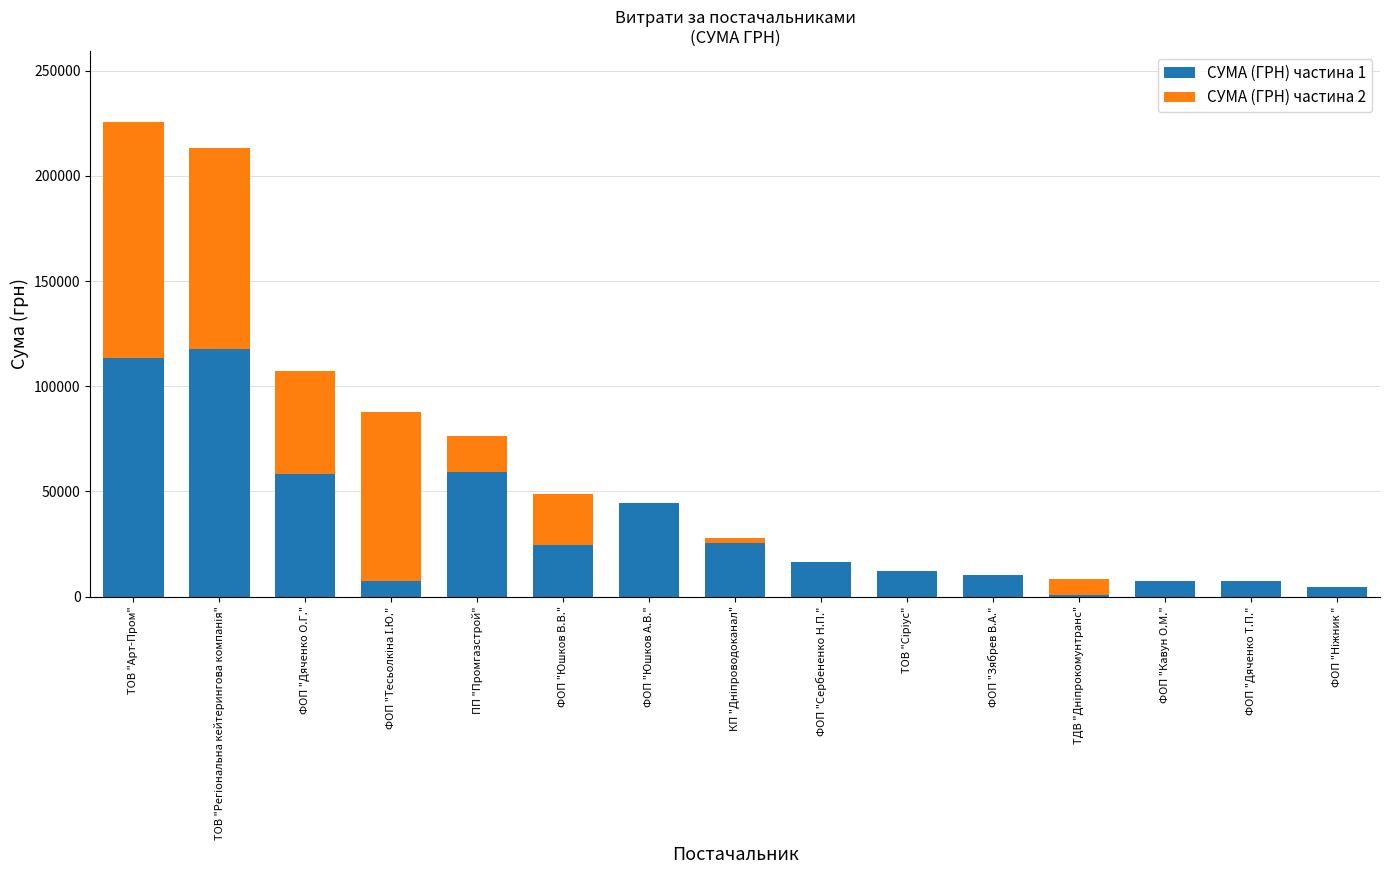

The value of СУМА (ГРН) частина 1 at ФОП "Юшков А.В." is 18863.2. True or false?

False